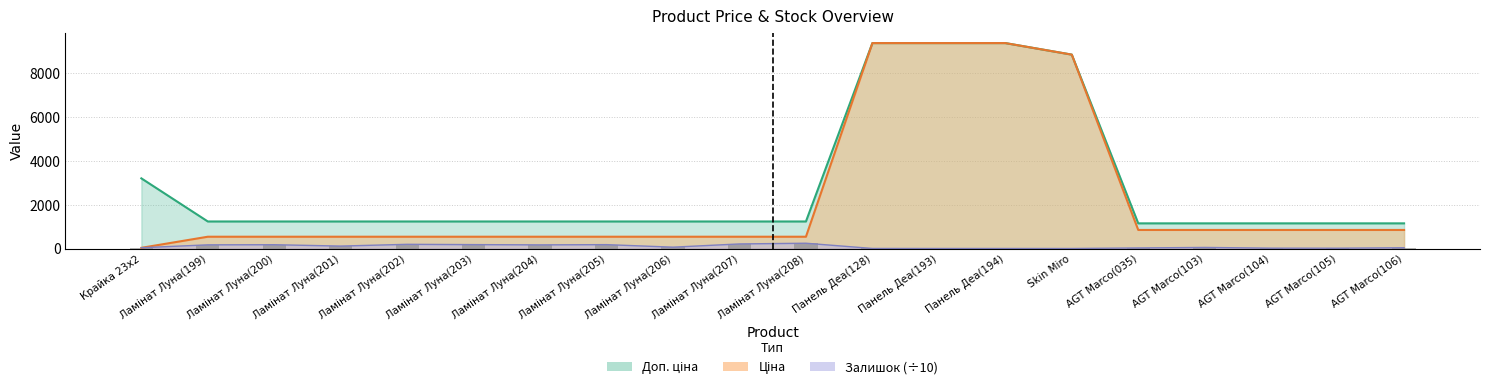

Which series has the largest range (max minus min)?

Ціна